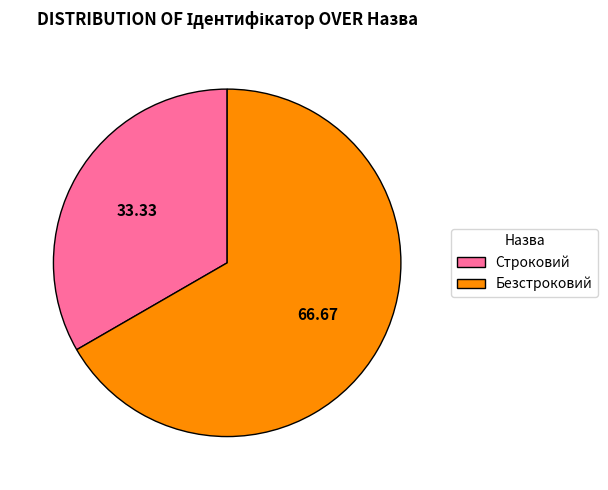

Does Безстроковий represent more than half of the total?

Yes